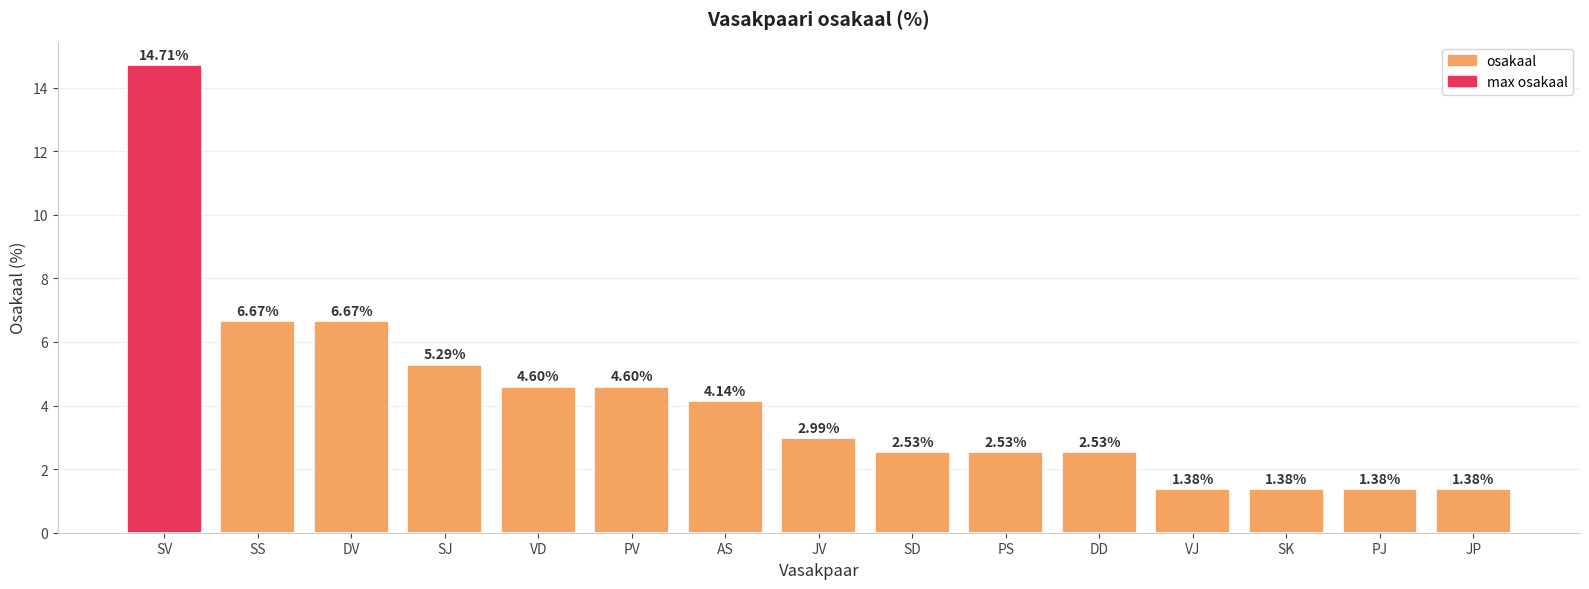

Are the bars horizontal?

No